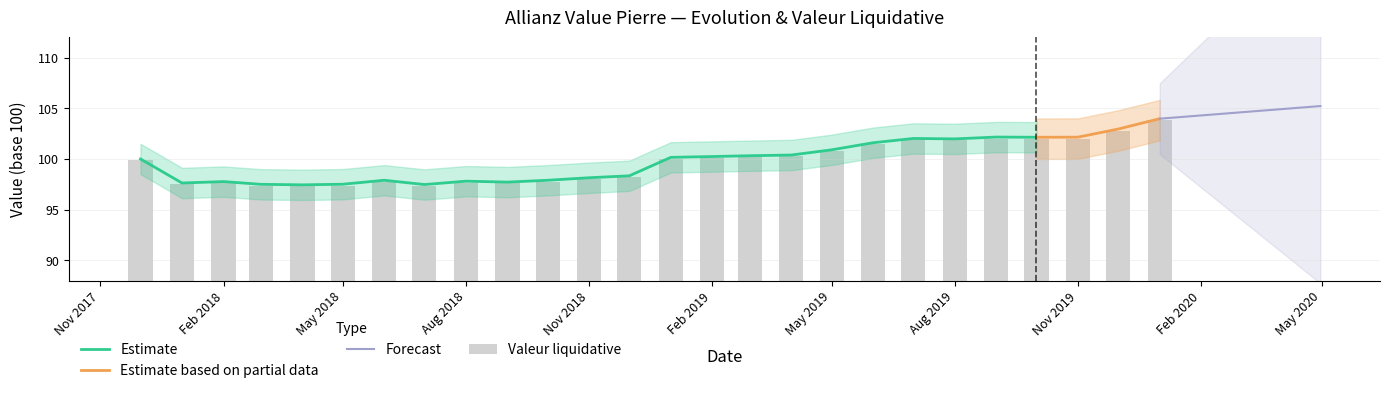

Which has a higher value, 2019-07-01 or 2019-10-01?

2019-10-01